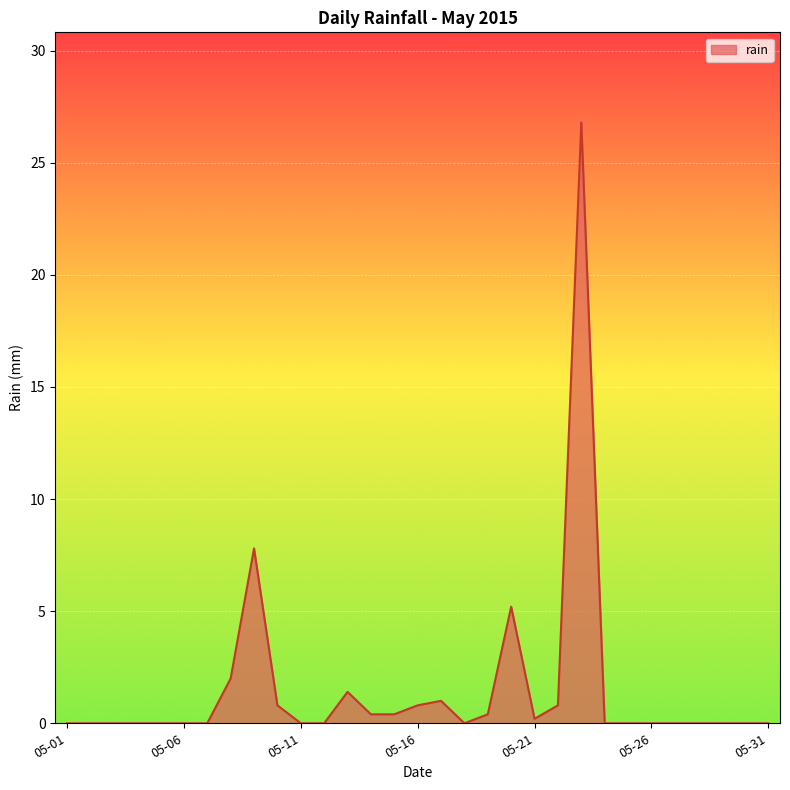

What is the difference between the maximum and minimum values?

26.8